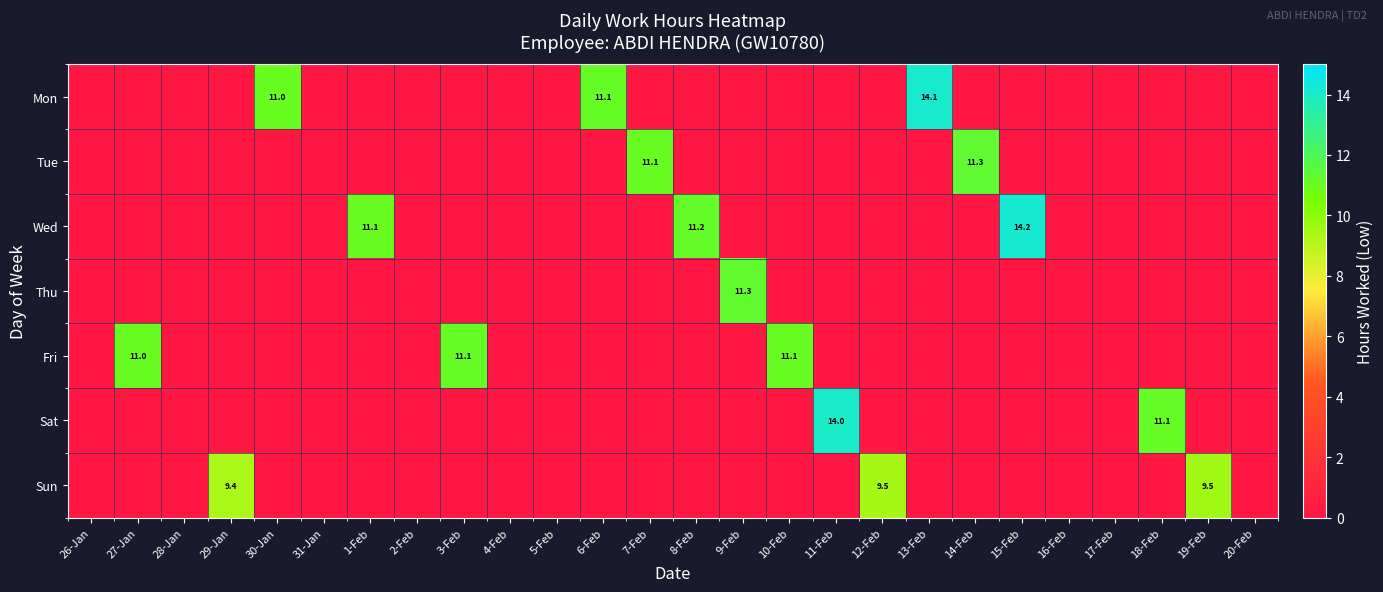

True or false: Wed has a value of 11.2 at 8-Feb.

True